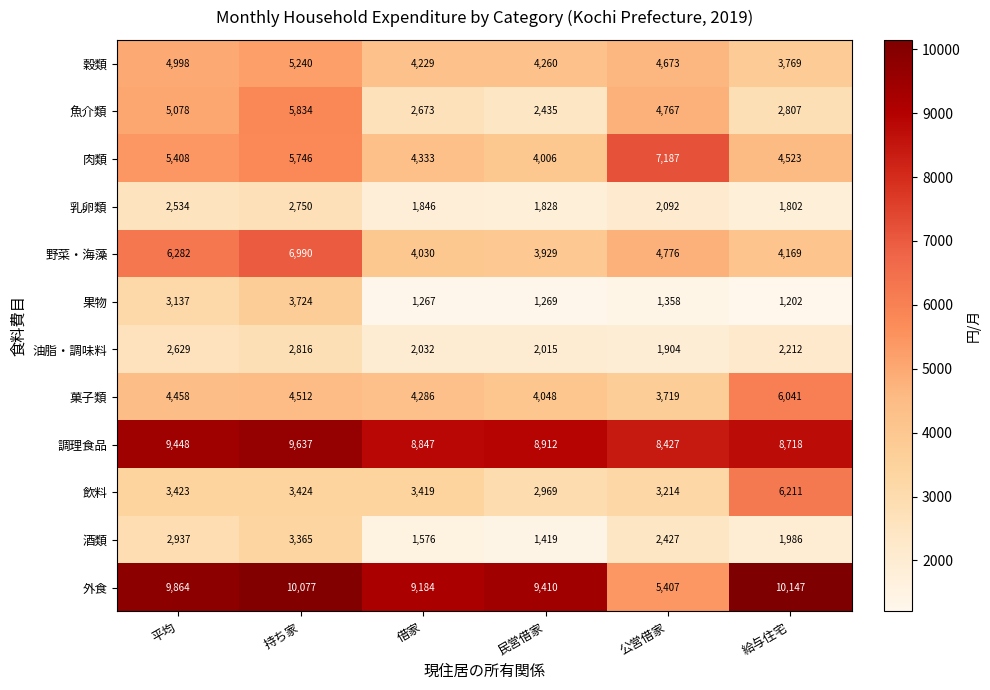

Rank the series by their maximum value, from highest to lowest.

外食, 調理食品, 肉類, 野菜・海藻, 飲料, 菓子類, 魚介類, 穀類, 果物, 酒類, 油脂・調味料, 乳卵類